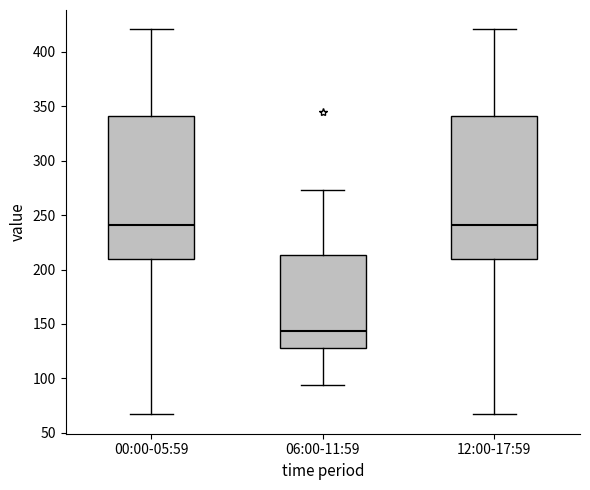

Reading left to right, transcribe this box plot: for each box, give where its median line is, the range the box spans, and where its two whiskers end, as read against the y-axis. The values are not printed on the chart, so give them approximately, as read against the axis.

00:00-05:59: median 240, box 210 to 340, whiskers 65 to 420
06:00-11:59: median 145, box 130 to 215, whiskers 95 to 275
12:00-17:59: median 240, box 210 to 340, whiskers 65 to 420